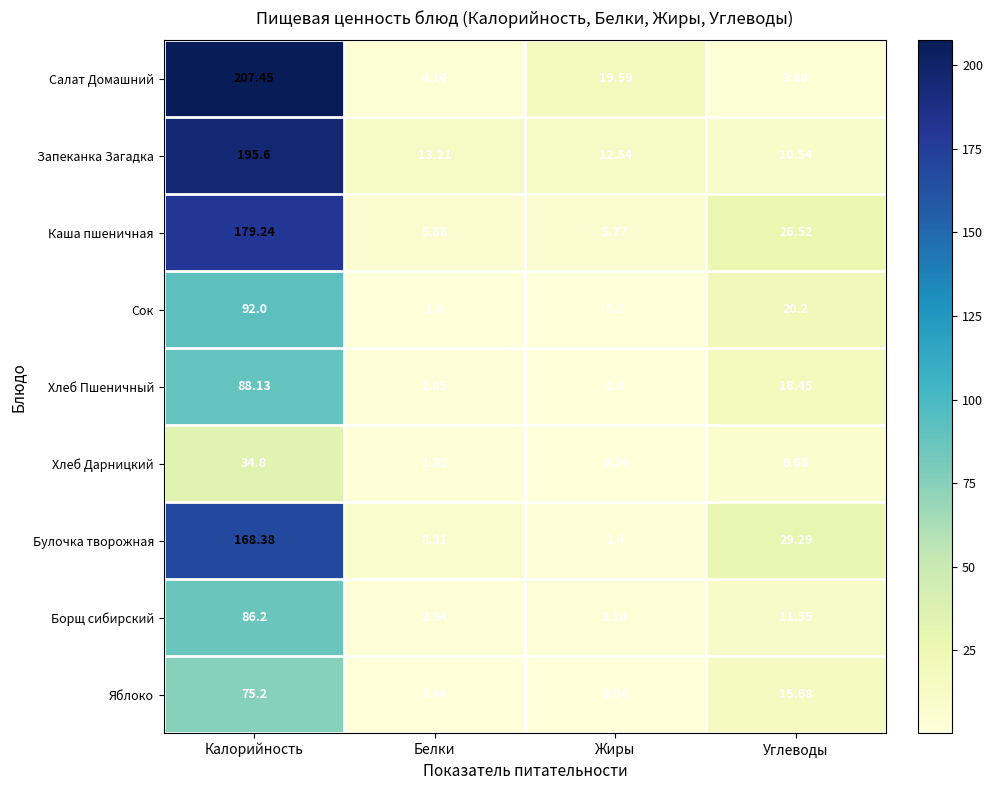

Which series has the largest range (max minus min)?

Салат Домашний